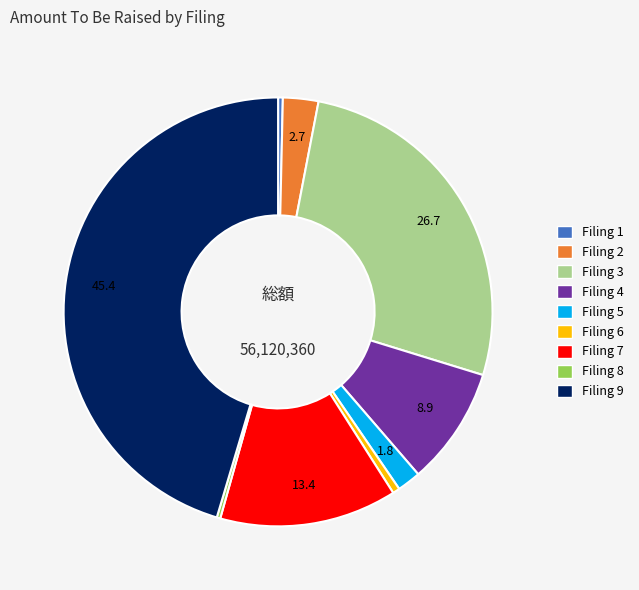

Does any single category account for the majority?

No